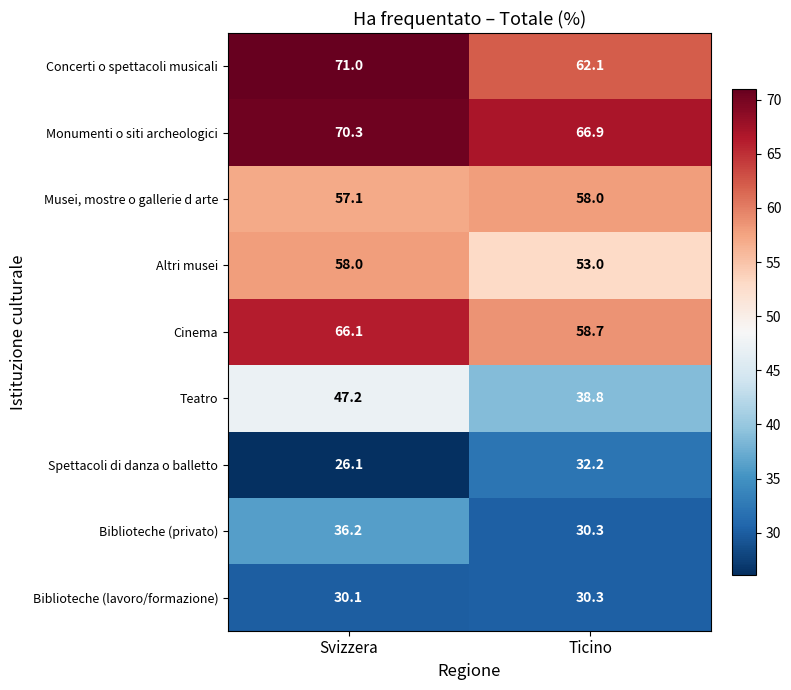

How many distinct data groups are displayed?

9